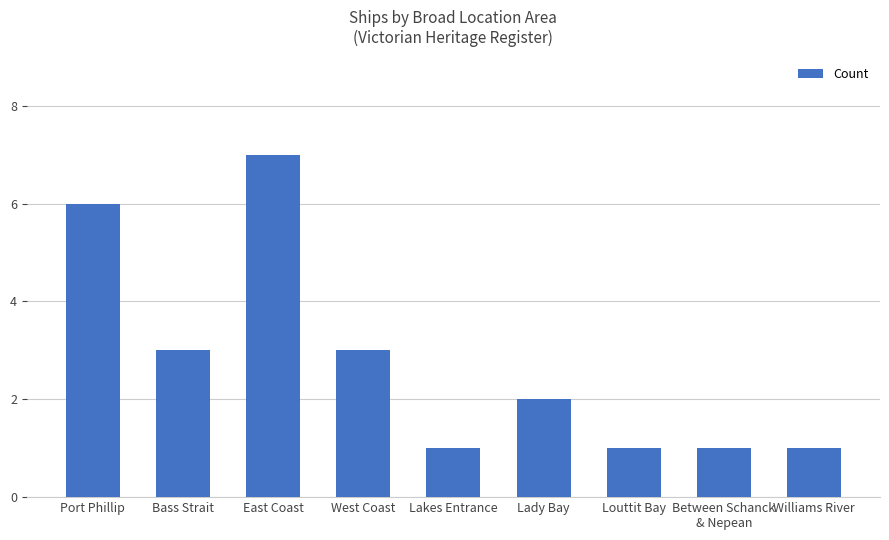

The value at West Coast is 3. True or false?

True